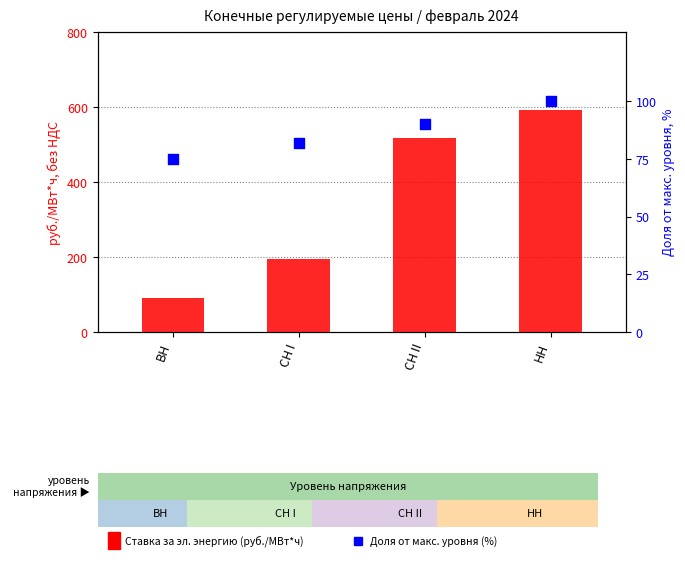

What is the total value across all series at СН I?

277.0